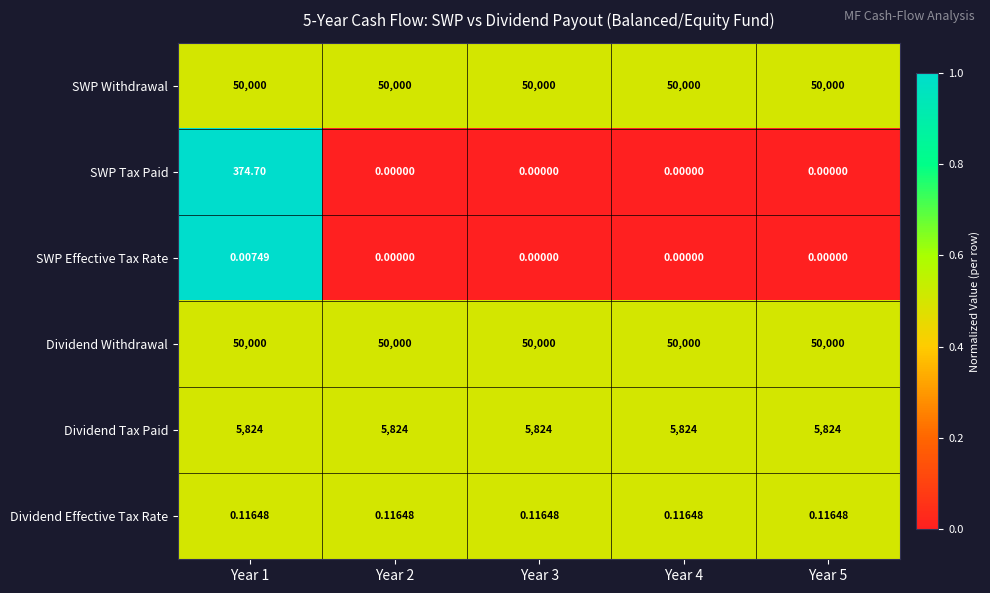

Between Year 1 and Year 4, which series saw the biggest shift?

SWP Tax Paid